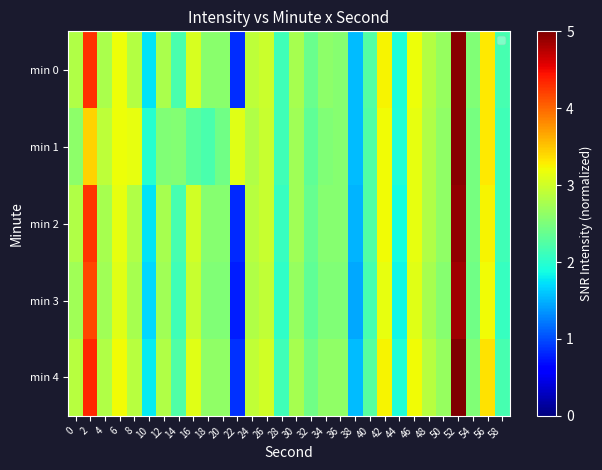

Reading left to right, extract all data points from this chart.

min 0: 0=2.8	2=4.3	4=2.8	6=3.2	8=2.8	10=1.8	12=2.8	14=2.2	16=3.1	18=2.6	20=2.6	22=0.8	24=2.9	26=3.0	28=2.1	30=2.8	32=2.4	34=2.6	36=2.6	38=1.5	40=2.3	42=3.2	44=1.9	46=3.2	48=2.8	50=2.7	52=5.0	54=2.5	56=3.3	58=2.2
min 1: 0=2.6	2=3.4	4=2.9	6=3.2	8=3.2	10=2.0	12=2.5	14=2.6	16=2.3	18=2.2	20=2.4	22=3.1	24=2.8	26=3.0	28=2.1	30=2.7	32=2.3	34=2.5	36=2.6	38=1.6	40=2.2	42=3.2	44=1.9	46=3.2	48=2.8	50=2.6	52=5.0	54=2.5	56=3.3	58=2.1
min 2: 0=2.8	2=4.3	4=2.8	6=3.2	8=2.8	10=1.7	12=2.8	14=2.2	16=3.0	18=2.6	20=2.6	22=0.8	24=2.9	26=3.0	28=2.1	30=2.7	32=2.4	34=2.6	36=2.6	38=1.5	40=2.2	42=3.2	44=1.9	46=3.2	48=2.8	50=2.6	52=4.9	54=2.5	56=3.3	58=2.1
min 3: 0=2.7	2=4.2	4=2.7	6=3.1	8=2.8	10=1.7	12=2.7	14=2.1	16=3.0	18=2.5	20=2.5	22=0.8	24=2.8	26=2.9	28=2.0	30=2.7	32=2.3	34=2.5	36=2.5	38=1.5	40=2.2	42=3.2	44=1.8	46=3.1	48=2.8	50=2.6	52=4.9	54=2.4	56=3.2	58=2.1
min 4: 0=2.9	2=4.3	4=2.8	6=3.2	8=2.9	10=1.8	12=2.8	14=2.2	16=3.1	18=2.6	20=2.6	22=0.9	24=2.9	26=3.0	28=2.1	30=2.8	32=2.4	34=2.6	36=2.6	38=1.6	40=2.3	42=3.3	44=1.9	46=3.2	48=2.9	50=2.7	52=5.0	54=2.5	56=3.3	58=2.2